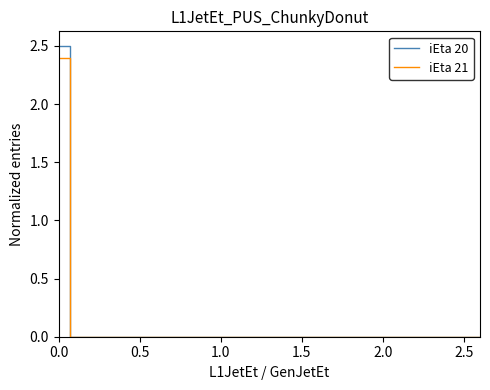

Which series has the largest range (max minus min)?

iEta 20